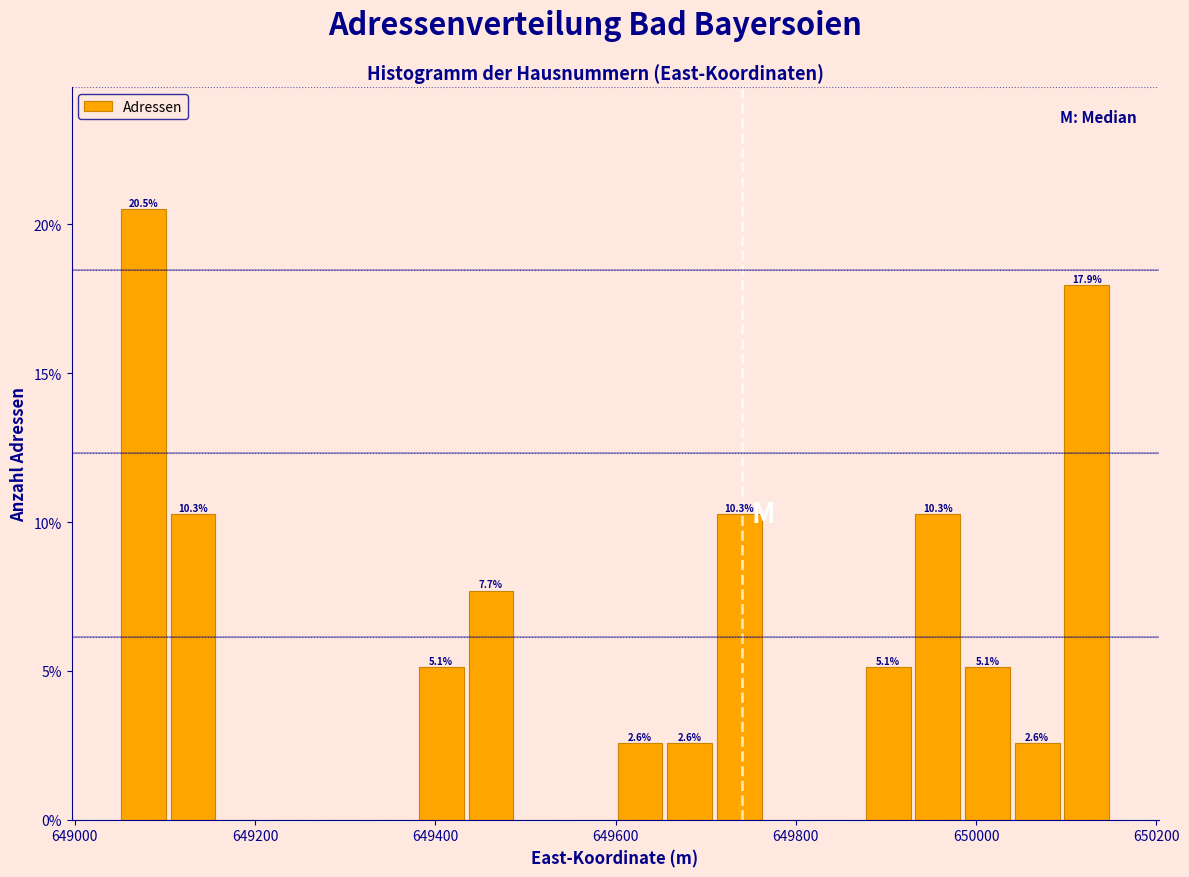

Around what value on the x-axis is the tallest bar? Give the approximate position of its centre, as read against the axis.

649080